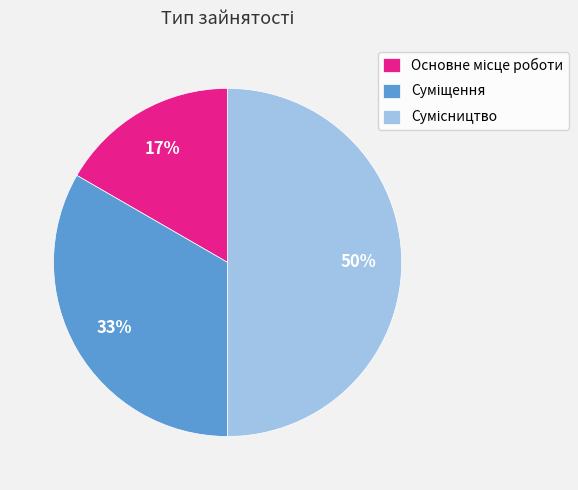

To the nearest percent, what is the difference between the largest and smallest slice percentages?

33%